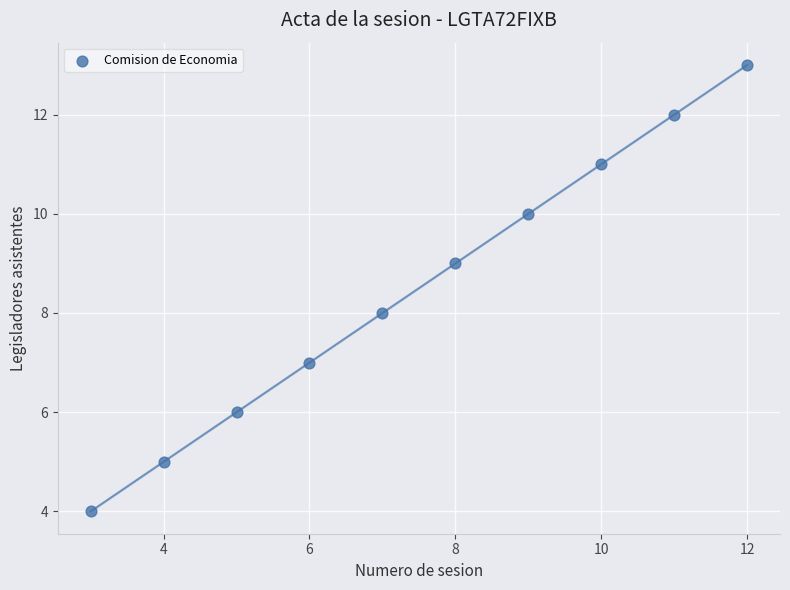

What is the average X value?

8